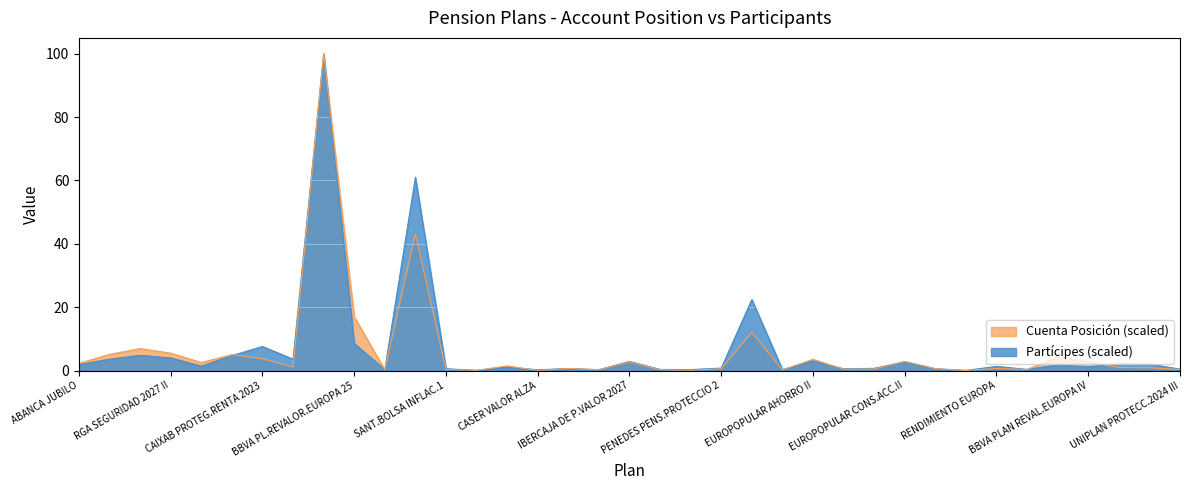

In Cuenta Posicion, how many points are lower than both neighbors (excluding endpoints)?

11